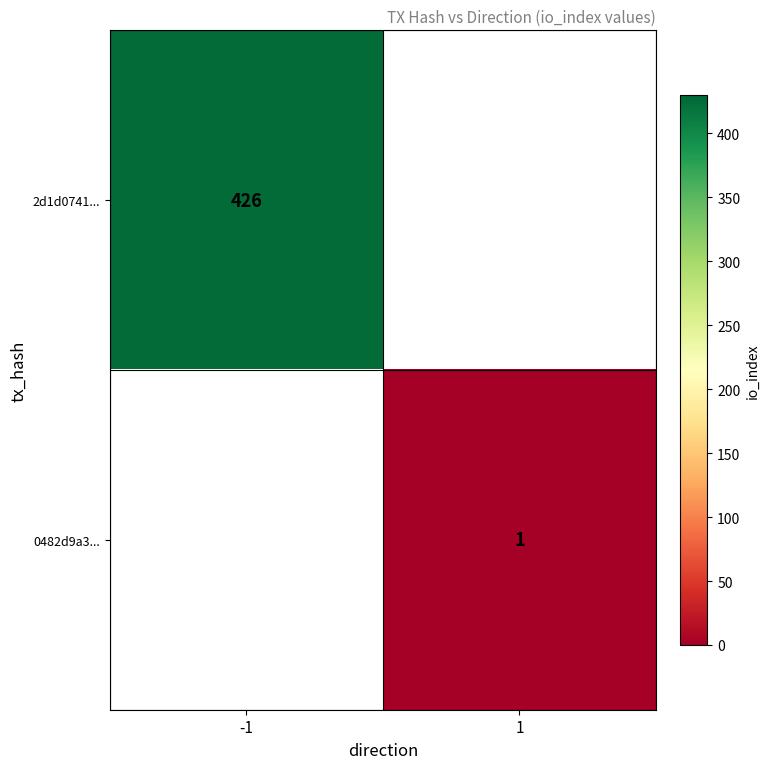

Is the value of 0482d9a3... at 1 greater than the value of 2d1d0741... at -1?

No